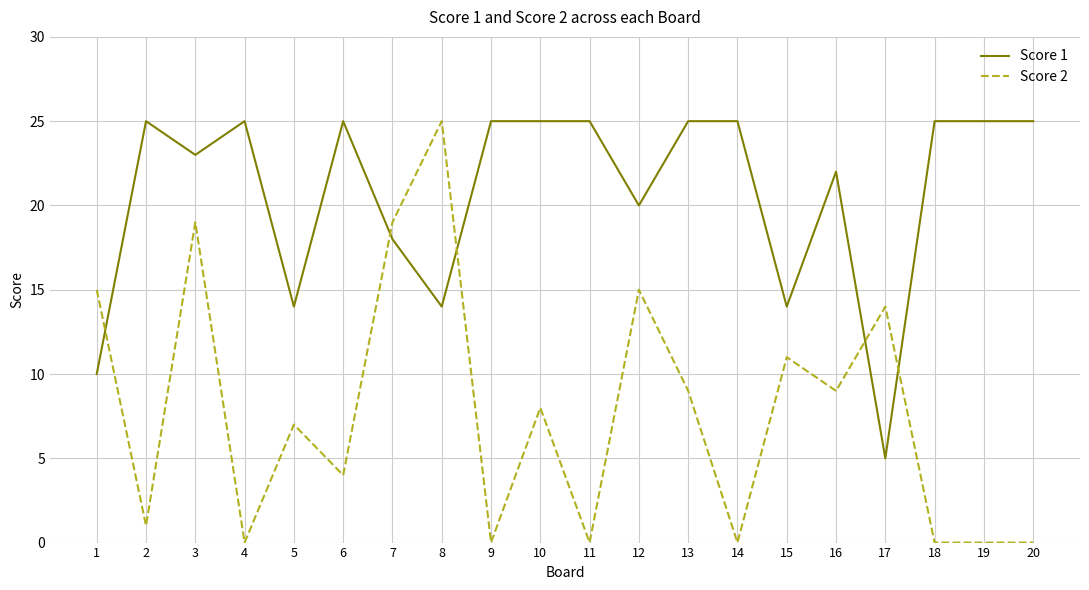

What is the difference between the maximum and minimum values in the Score 2 series?

25